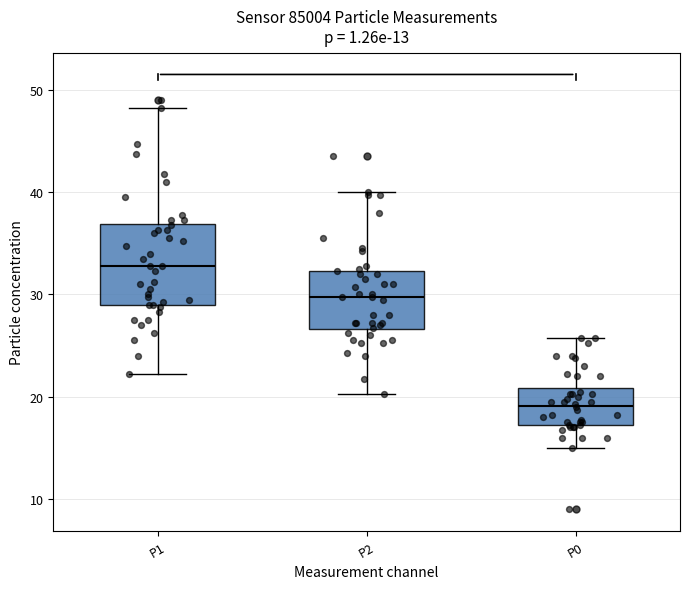

Which box is the tallest, from its lower edge to its upper edge?

P1